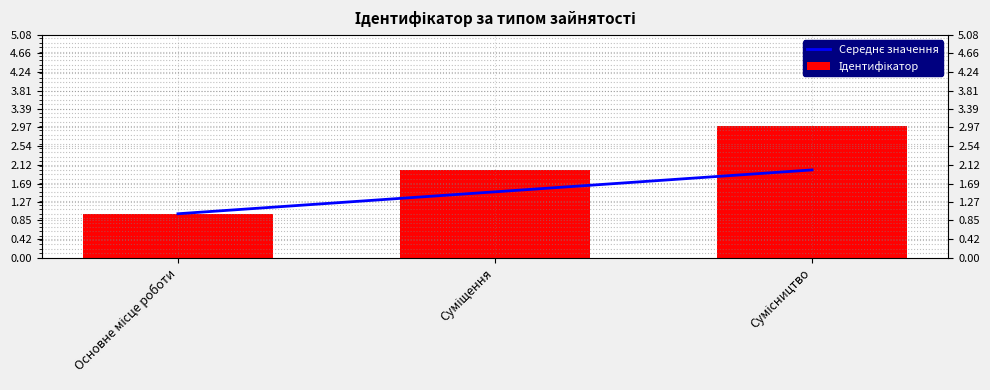

Which category has the lowest value in the Ідентифікатор series?

Основне місце роботи